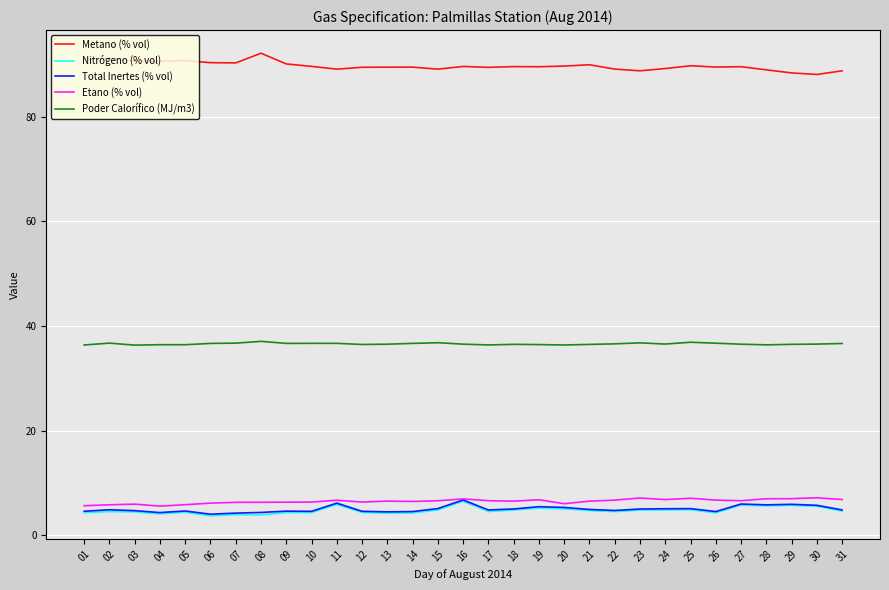

What is the sum of the Nitrógeno (% vol) values at 26 and 12?

8.7